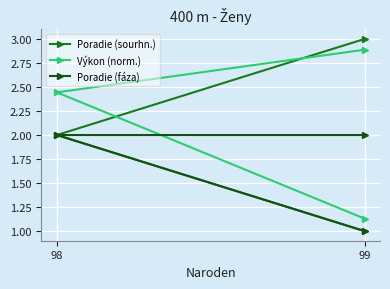

Which series has the largest range (max minus min)?

Poradie (sourhn.)